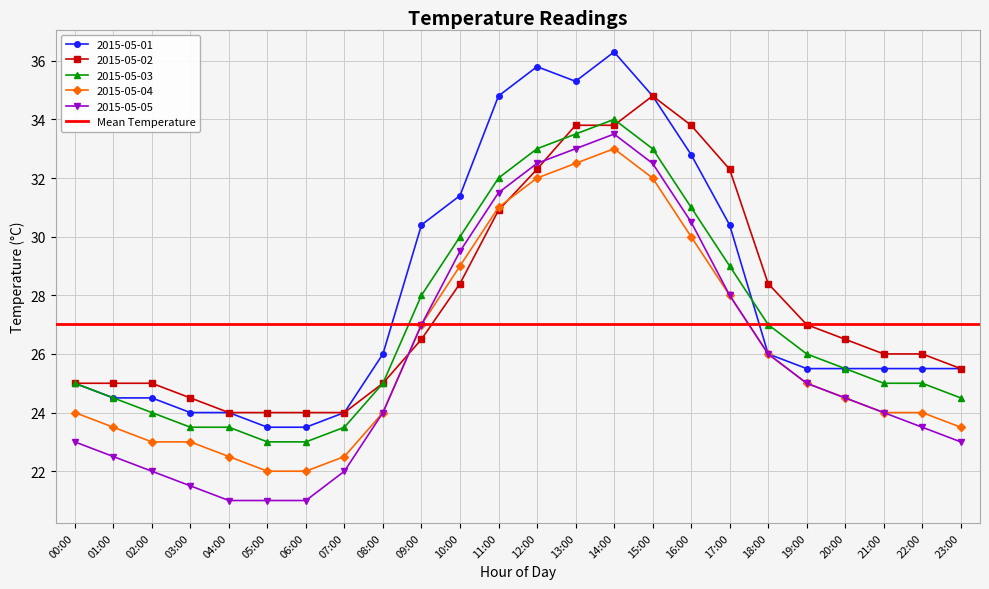

List the series in order of their peak value, lowest first.

2015-05-04, 2015-05-05, 2015-05-03, 2015-05-02, 2015-05-01